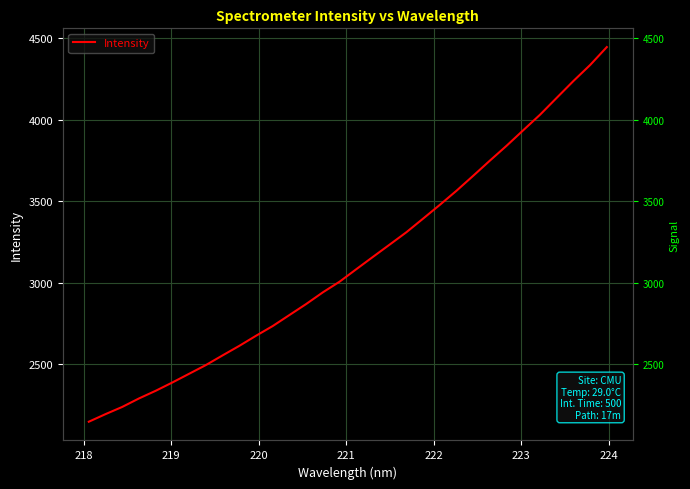

What is the value of the 23rd point from the left?

3564.6